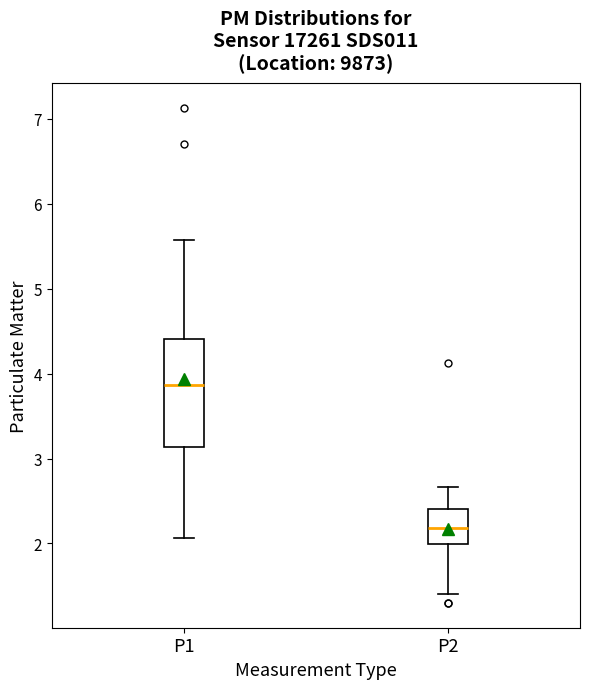

Where does the median line of the box for P1 sit on the y-axis? The values are not printed on the chart, so give them approximately, as read against the axis.

3.9